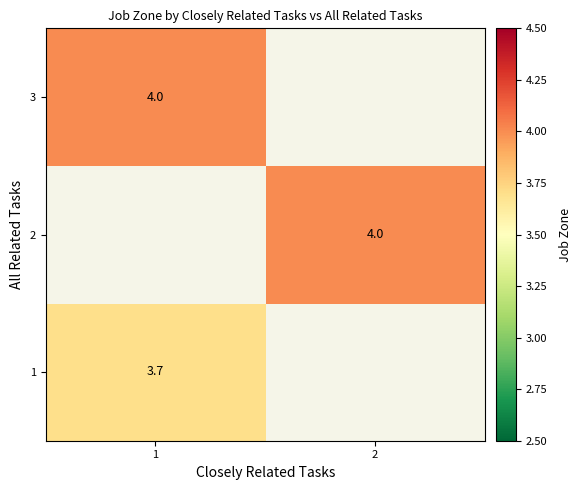

True or false: 3 has a value of 5.5 at 1.

False